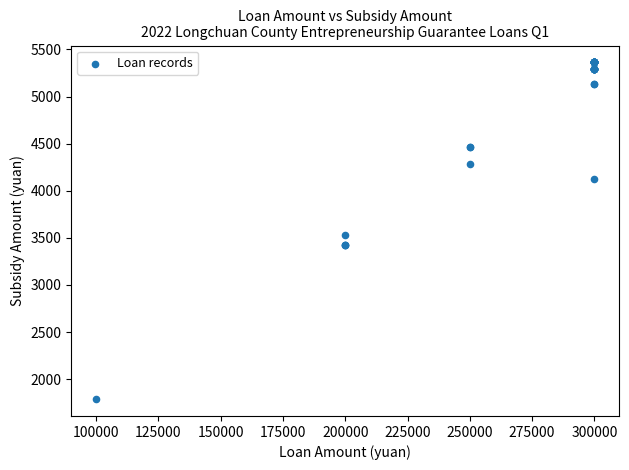

What Y value in the scatter plot is closest to 3574?

3525.0